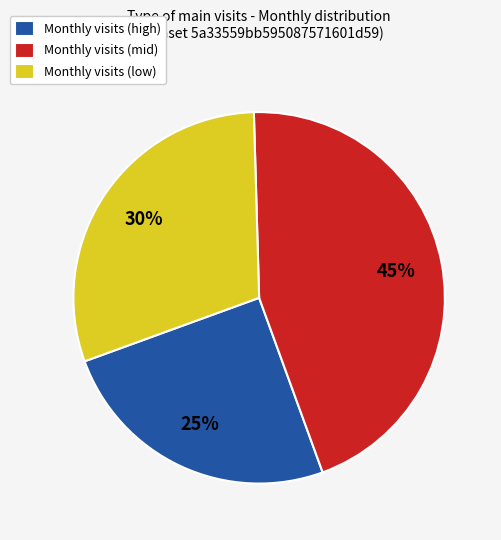

What is the smallest slice in the pie chart?

Monthly visits (high)